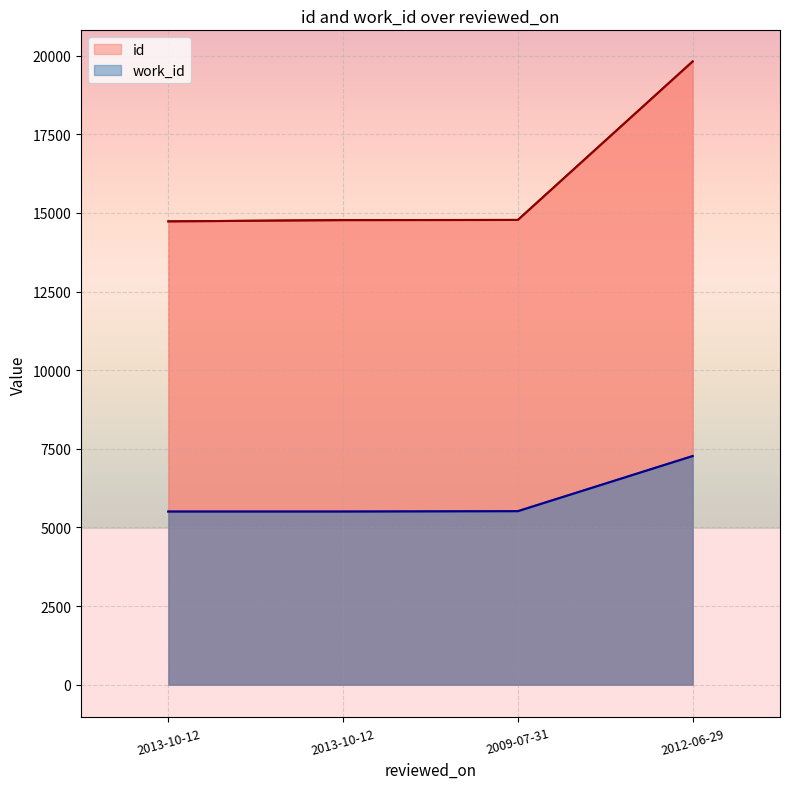

What is the lowest value of the work_id series?

5505